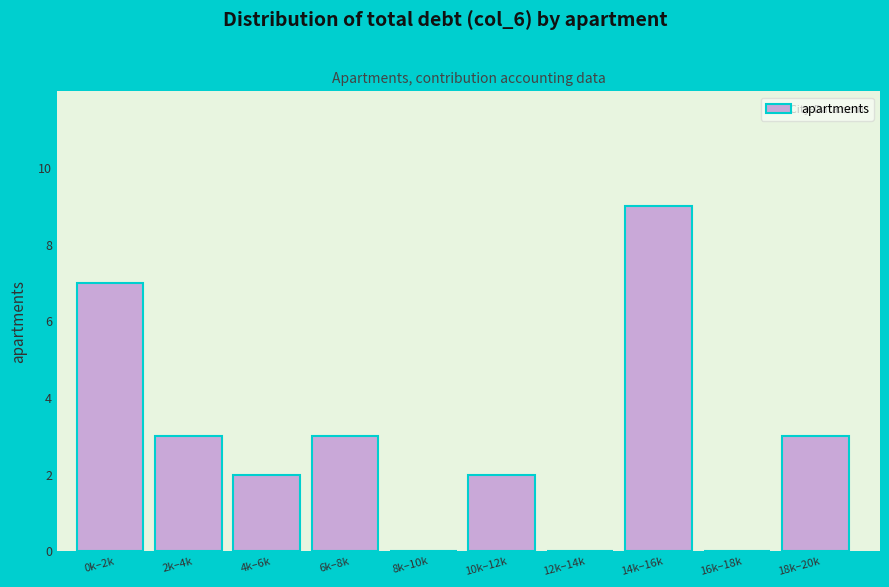

Reading left to right, what are all the values shown in this chart?

0k–2k=7	2k–4k=3	4k–6k=2	6k–8k=3	8k–10k=0	10k–12k=2	12k–14k=0	14k–16k=9	16k–18k=0	18k–20k=3